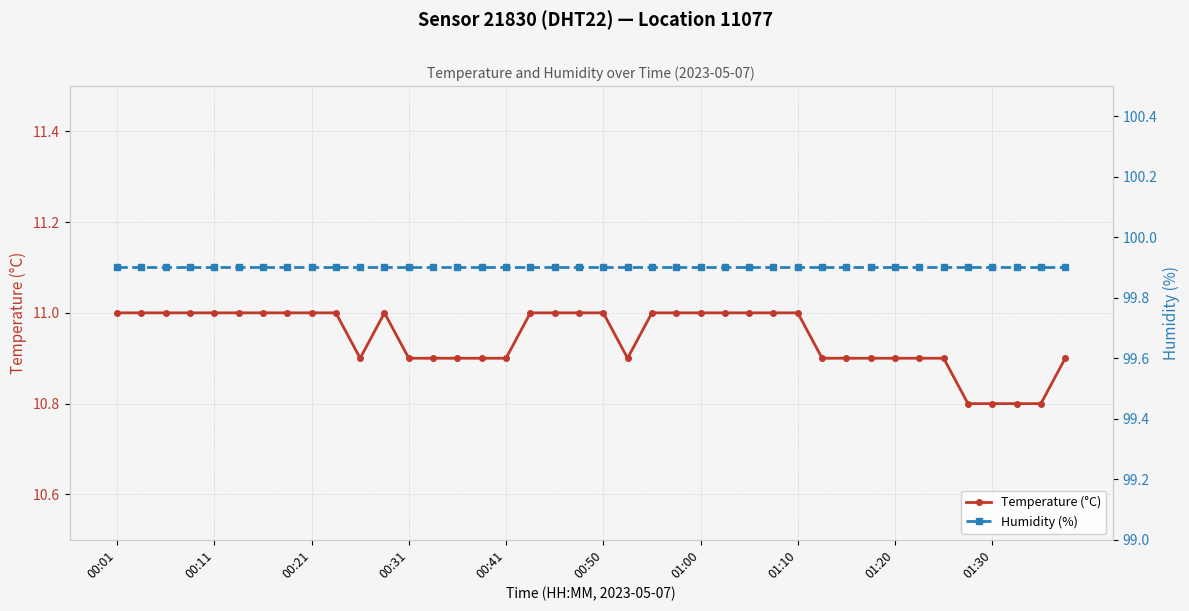

True or false: Temperature (°C) and Humidity (%) cross at least once.

False